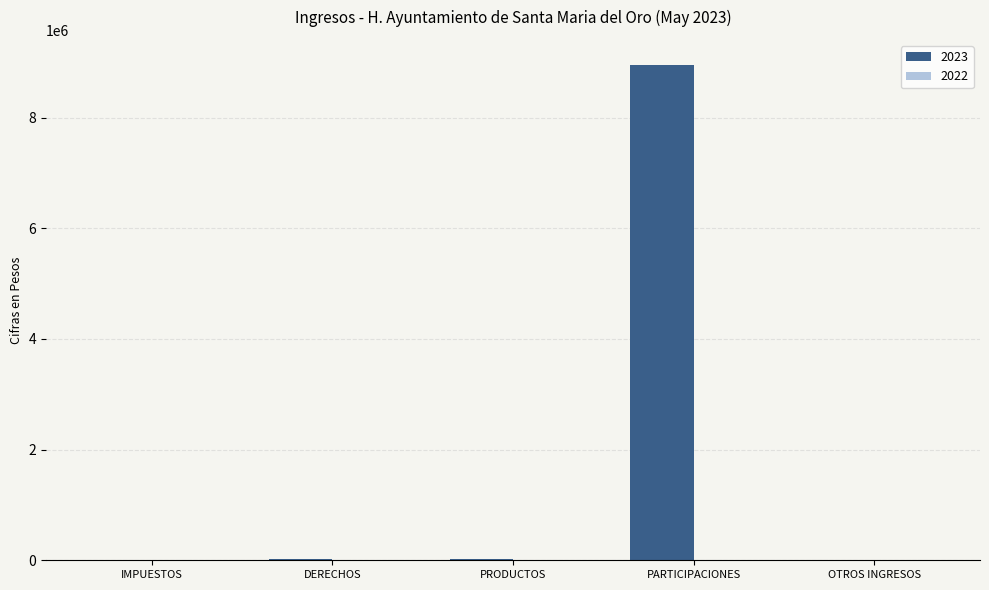

What is the maximum value shown in the chart?

8956585.7